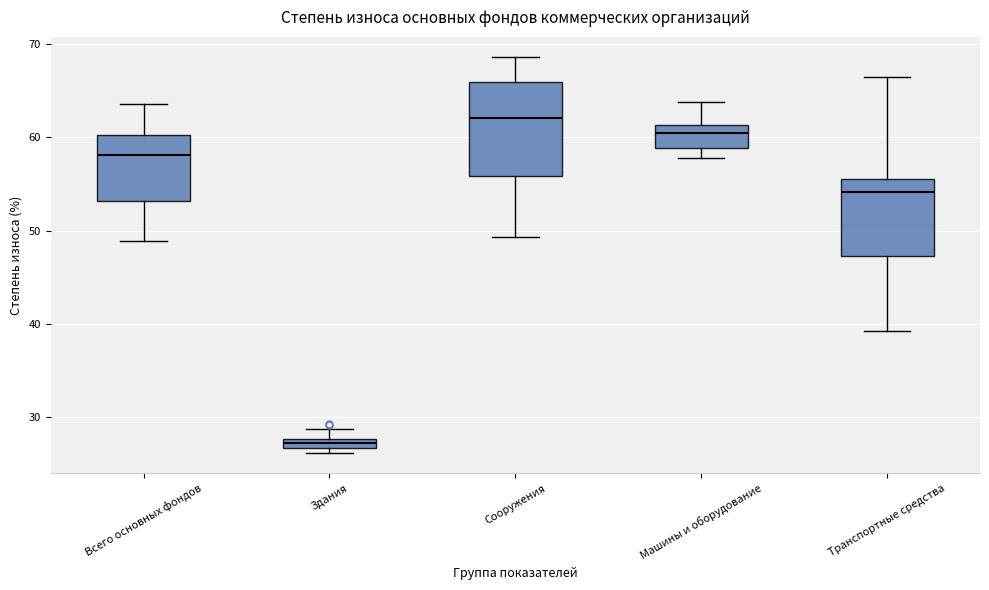

Which box is the tallest, from its lower edge to its upper edge?

Сооружения